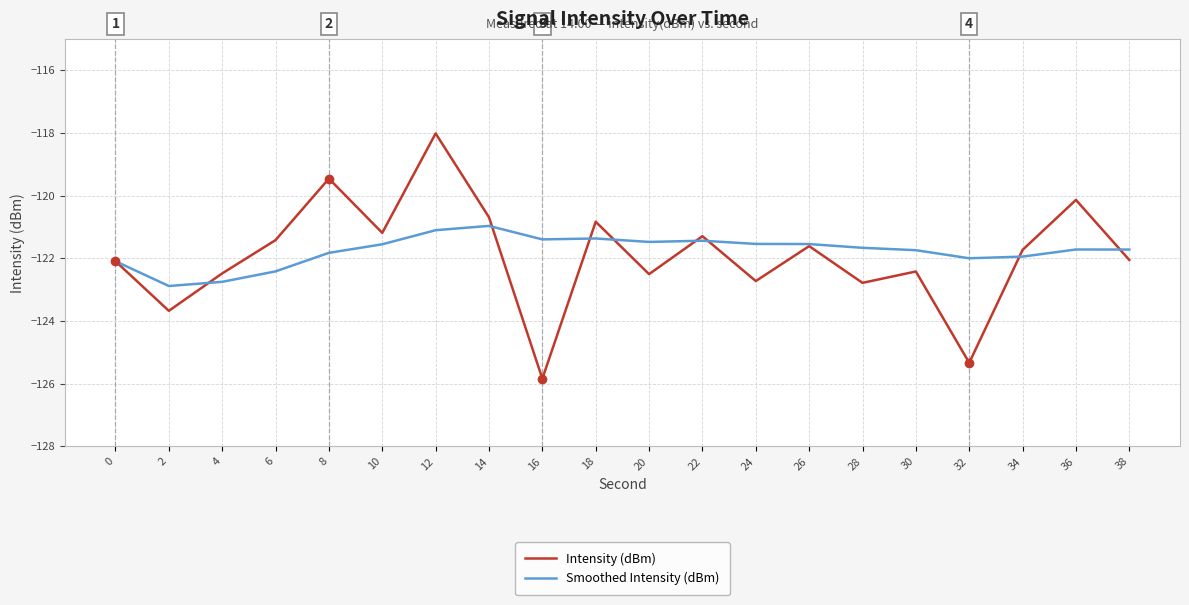

Read the Intensity (dBm) value at 6.

-121.4